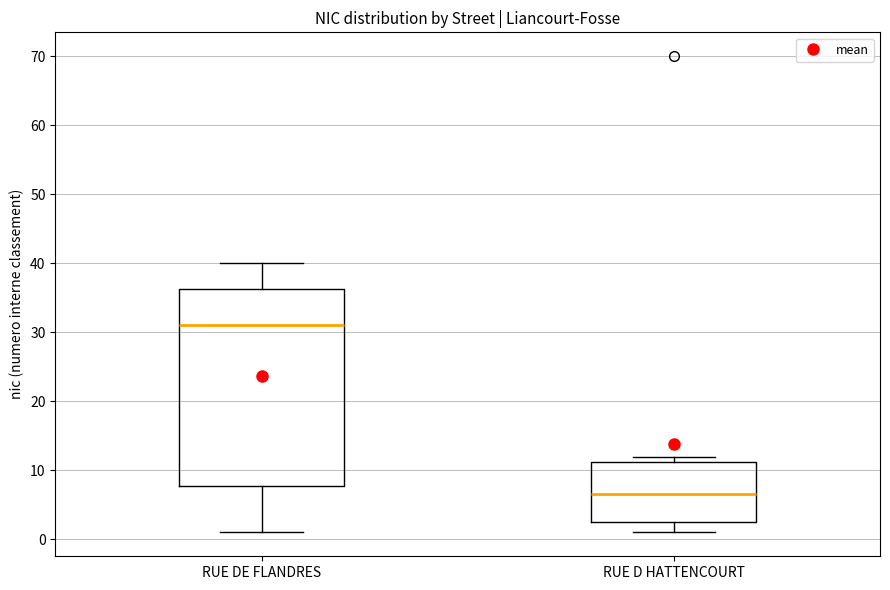

Reading left to right, transcribe this box plot: for each box, give where its median line is, the range the box spans, and where its two whiskers end, as read against the y-axis. The values are not printed on the chart, so give them approximately, as read against the axis.

RUE DE FLANDRES: median 31, box 8 to 36, whiskers 1 to 40
RUE D HATTENCOURT: median 7, box 3 to 11, whiskers 1 to 12